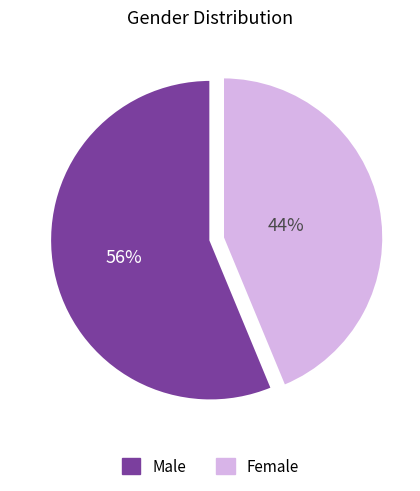

Count the number of slices in the pie.

2